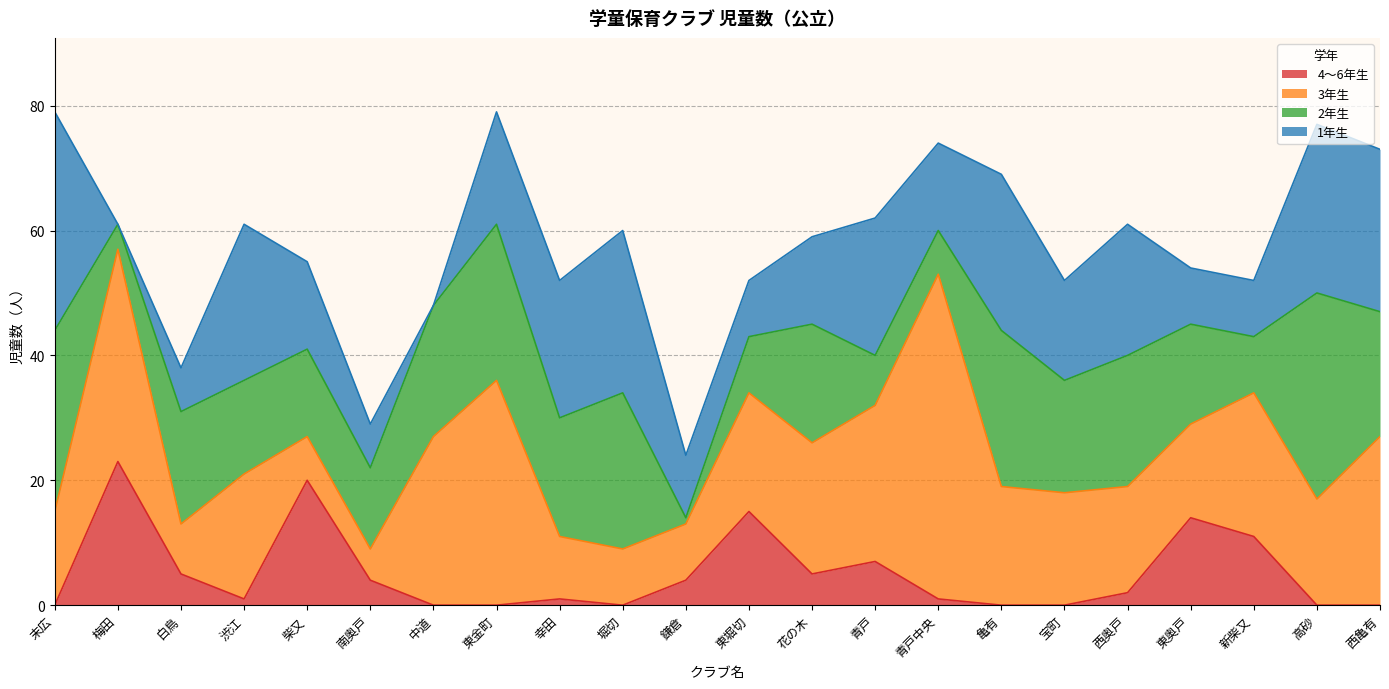

Which category has the highest value in the 4～6年生 series?

梅田